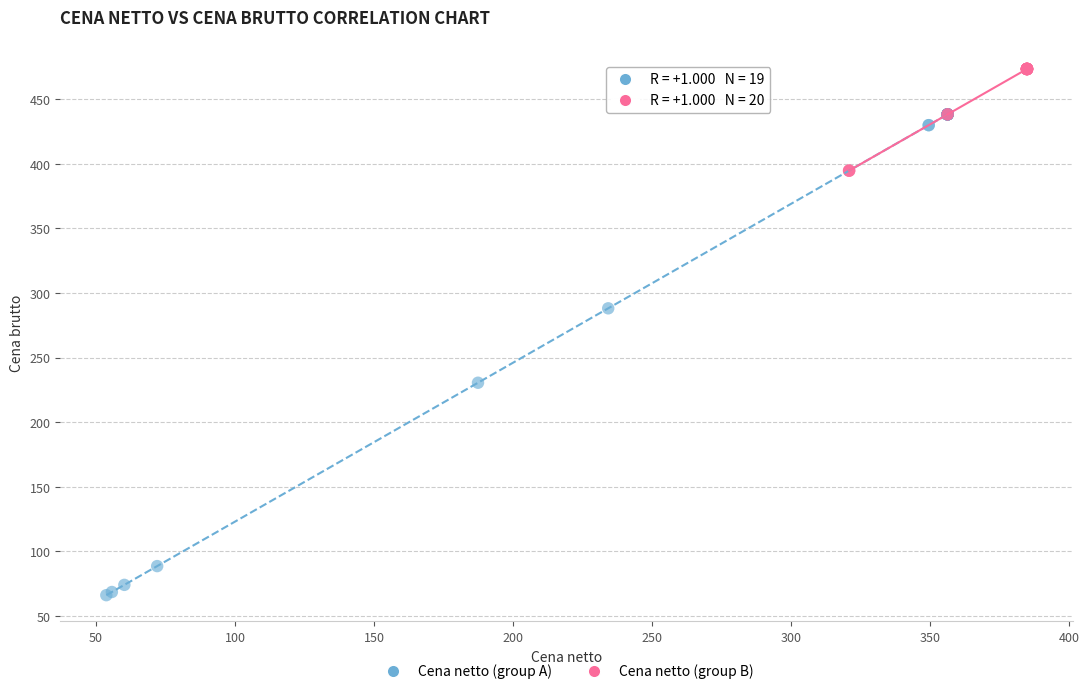

What are all the series names shown in the legend?

Cena netto (group A), Cena netto (group B)